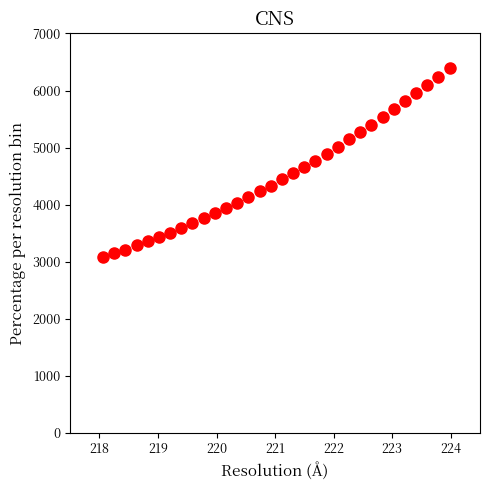

What is the range of Y values (max minus min)?

3314.9